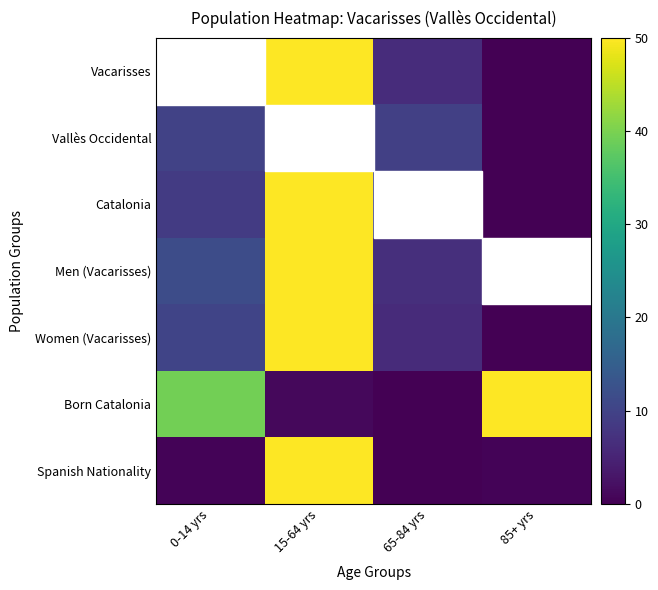

Reading right to left, list all the values displayed in this chart.

Vacarisses: 85+ yrs=0.0	65-84 yrs=6.4	15-64 yrs=50.0	0-14 yrs=10.9
Vallès Occidental: 85+ yrs=0.0	65-84 yrs=9.5	15-64 yrs=50.0	0-14 yrs=9.9
Catalonia: 85+ yrs=0.0	65-84 yrs=10.2	15-64 yrs=50.0	0-14 yrs=8.6
Men (Vacarisses): 85+ yrs=0.0	65-84 yrs=6.7	15-64 yrs=50.0	0-14 yrs=11.6
Women (Vacarisses): 85+ yrs=0.0	65-84 yrs=6.1	15-64 yrs=50.0	0-14 yrs=10.2
Born Catalonia: 85+ yrs=50.0	65-84 yrs=0.0	15-64 yrs=1.1	0-14 yrs=39.4
Spanish Nationality: 85+ yrs=0.4	65-84 yrs=0.0	15-64 yrs=50.0	0-14 yrs=0.4